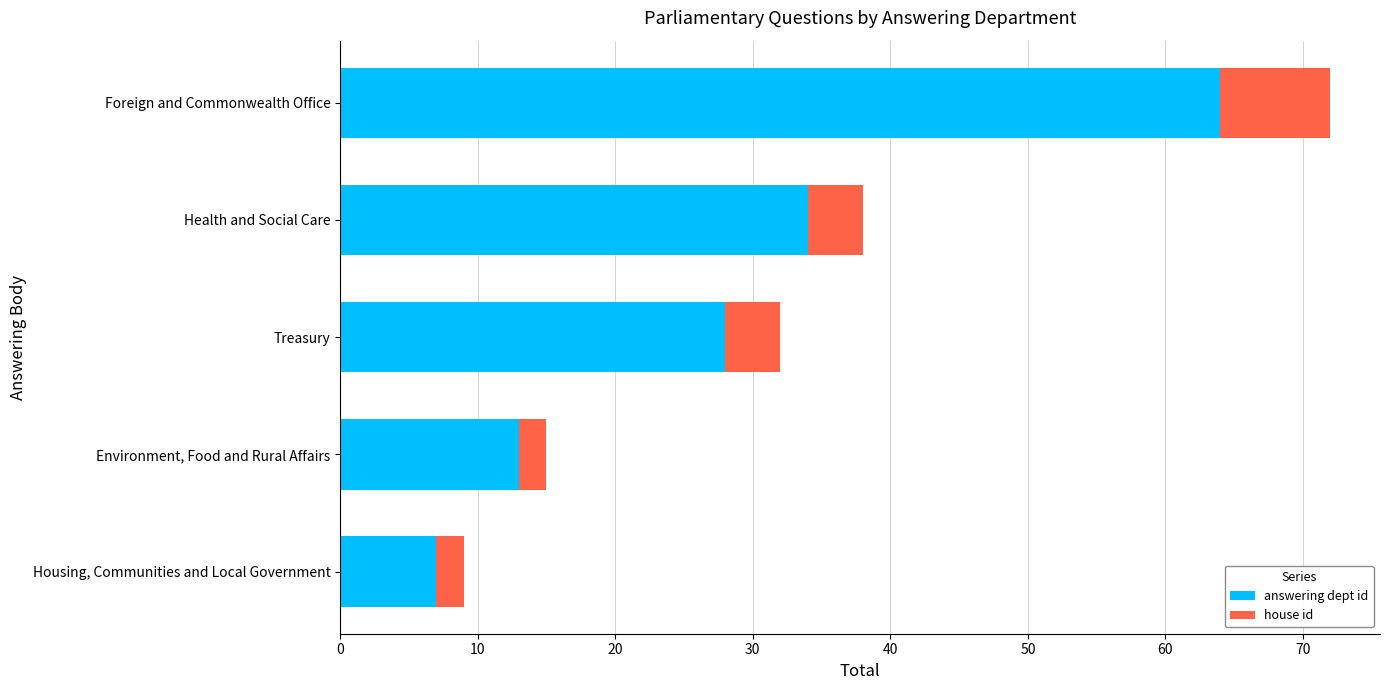

What is the sum of all answering dept id values?

146